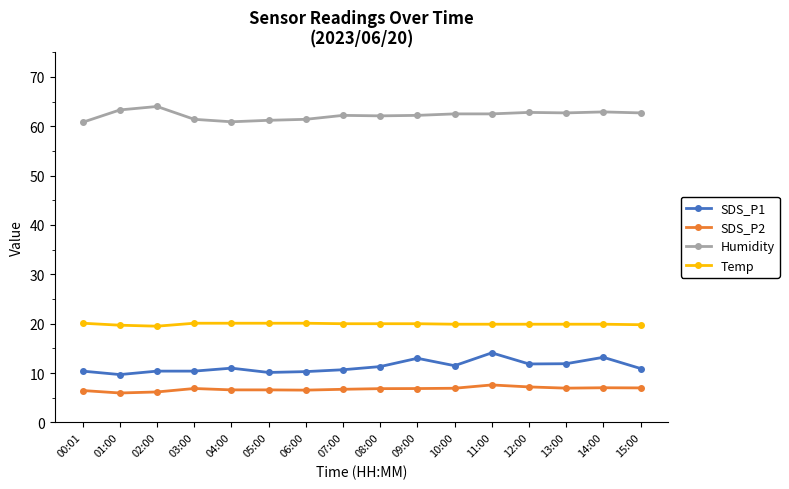

Where is the first local minimum for SDS_P1?

01:00